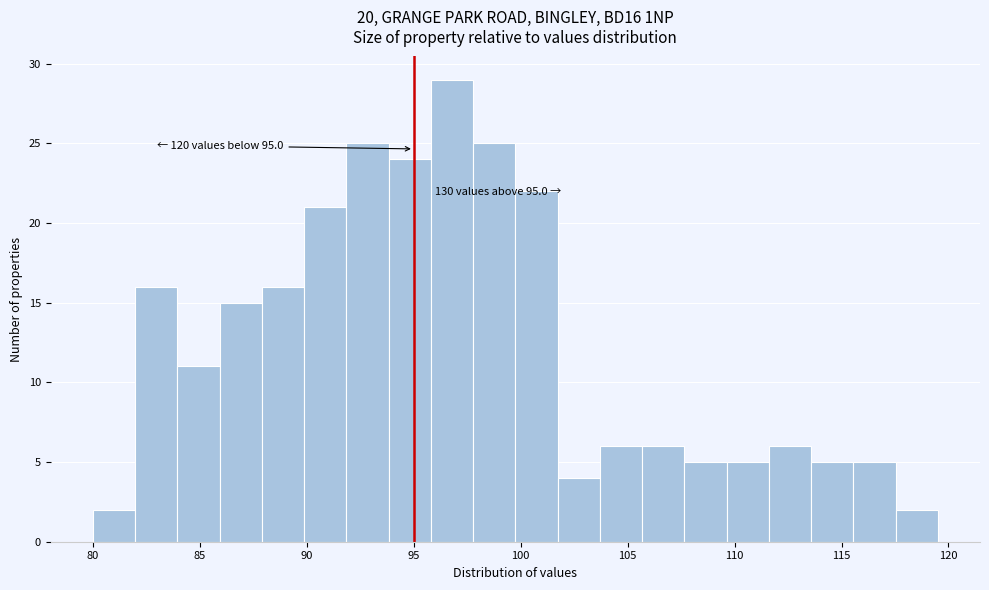

Read against the x-axis, roughly where is the centre of the tallest bar?

97.0